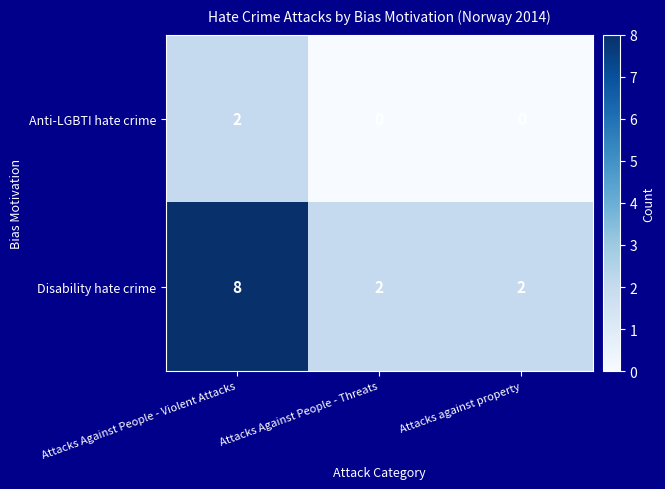

Reading right to left, transcribe all the data shown in this chart.

Anti-LGBTI hate crime: Attacks against property=0	Attacks Against People - Threats=0	Attacks Against People - Violent Attacks=2
Disability hate crime: Attacks against property=2	Attacks Against People - Threats=2	Attacks Against People - Violent Attacks=8